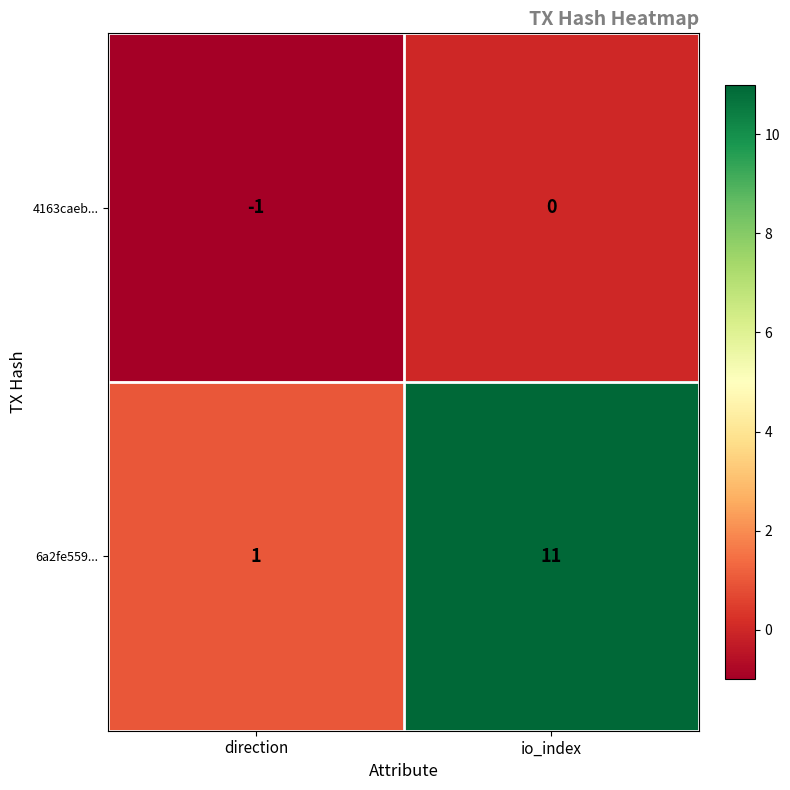

How many distinct data groups are displayed?

2